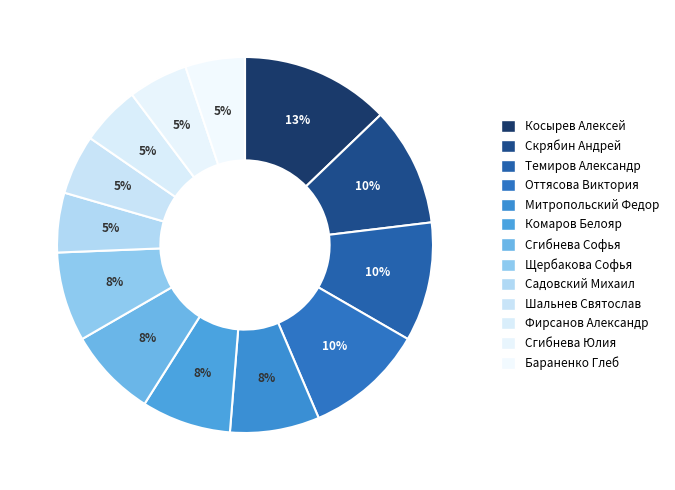

To the nearest percent, what is the difference between the largest and smallest slice percentages?

8%